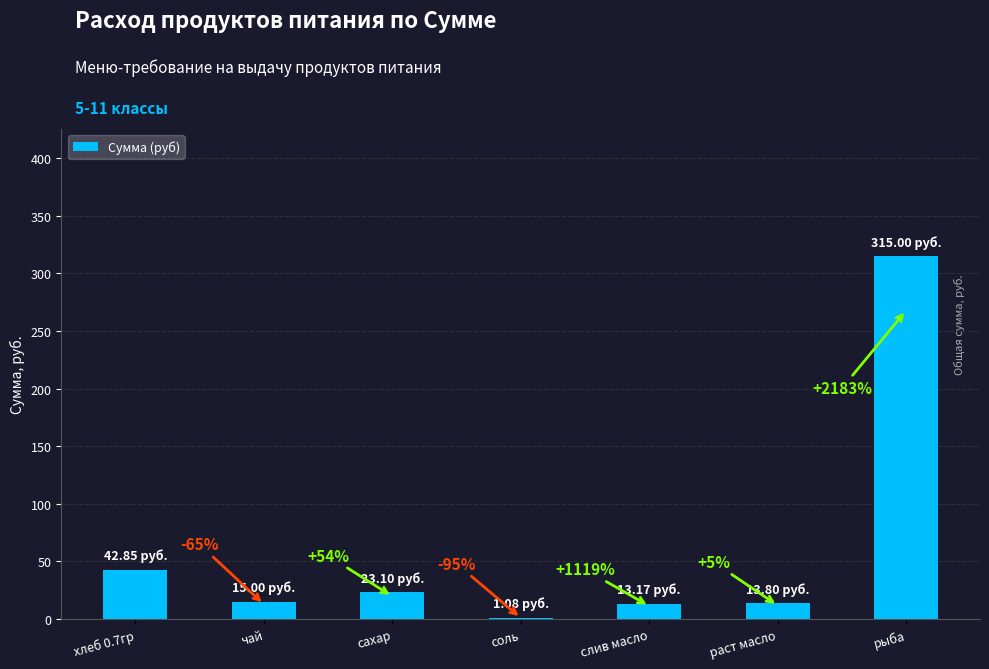

True or false: the data shows 5.0 at слив масло.

False